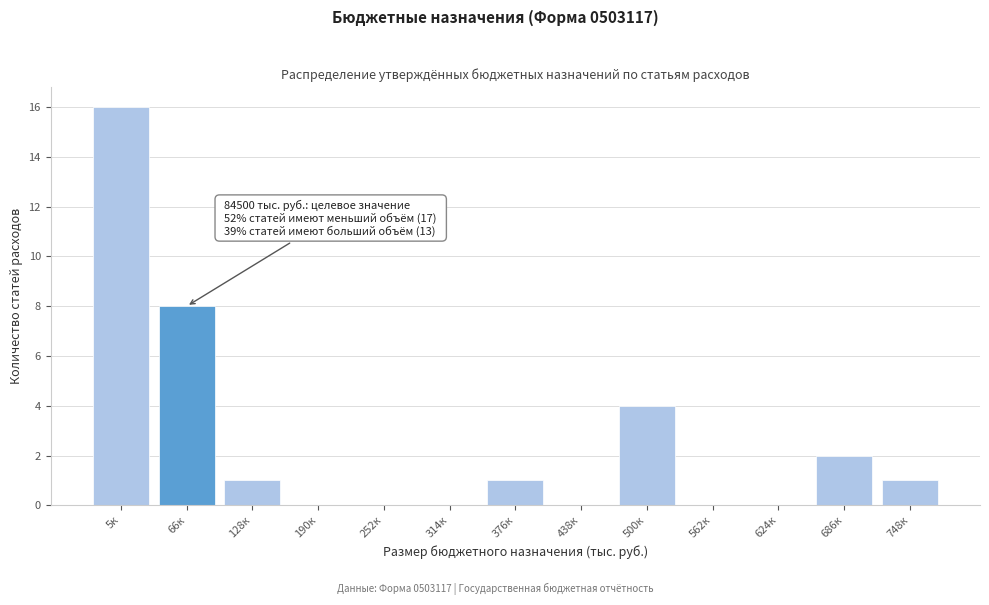

Reading right to left, transcribe all the data shown in this chart.

748к=1	686к=2	624к=0	562к=0	500к=4	438к=0	376к=1	314к=0	252к=0	190к=0	128к=1	66к=8	5к=16